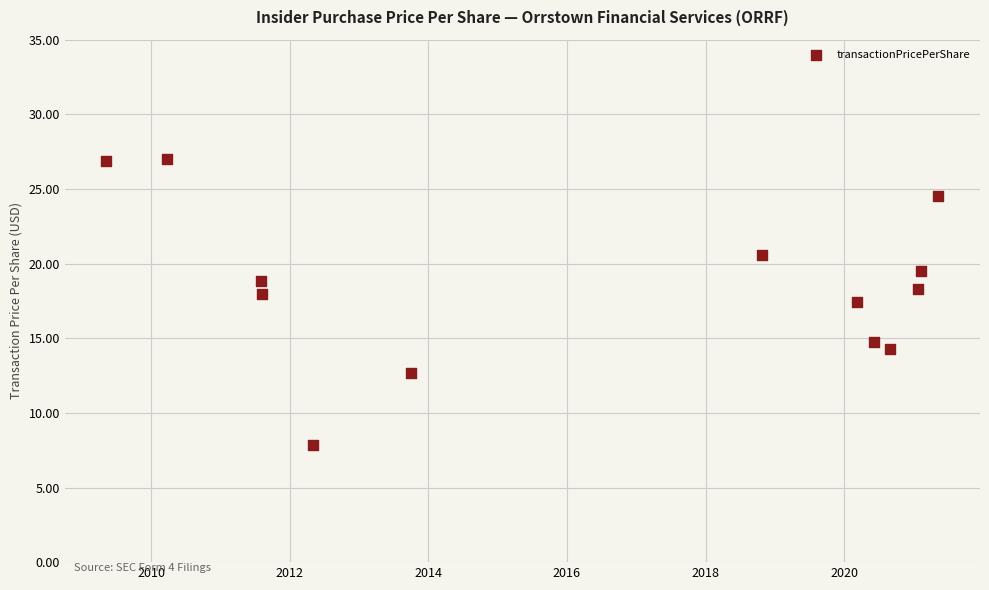

What Y value in the scatter plot is closest to 17?

17.4